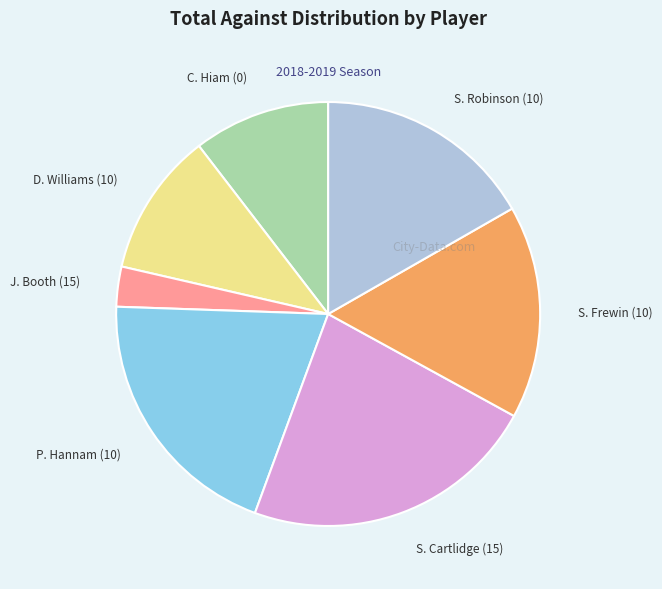

Is S. Cartlidge (15) the majority of the pie?

No